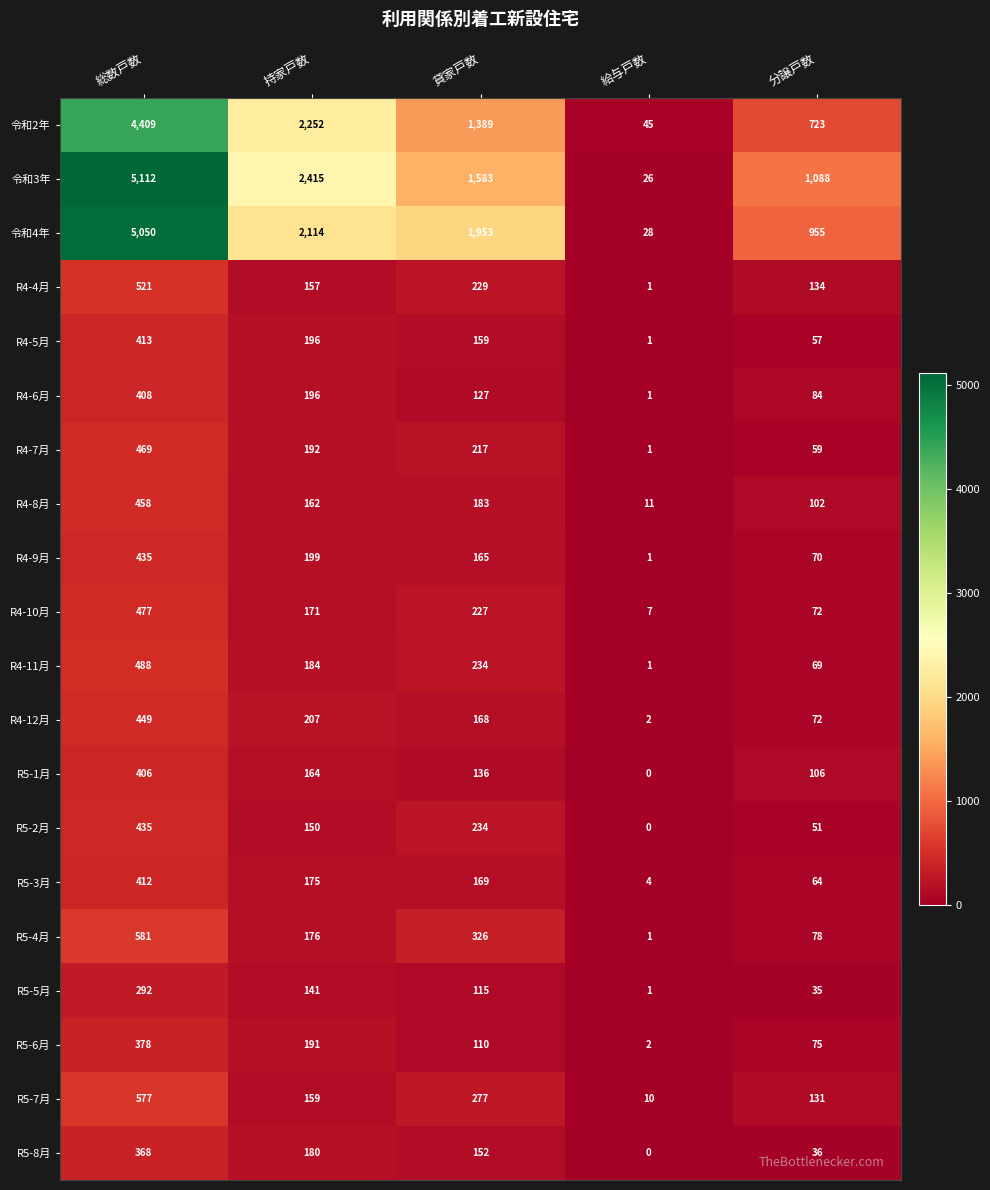

Count the number of data series in this chart.

20